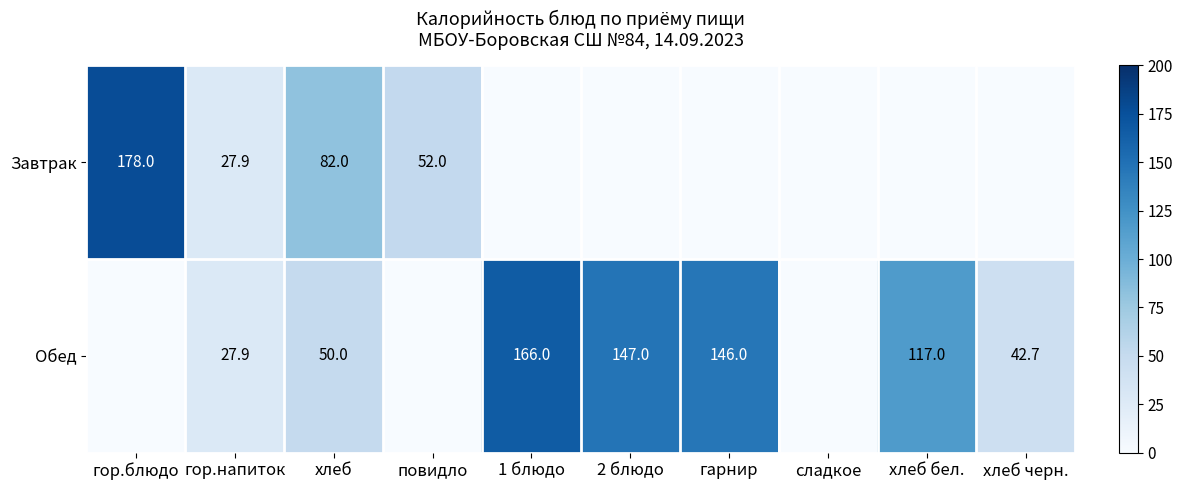

The Обед series shows 16.3 at хлеб. True or false?

False